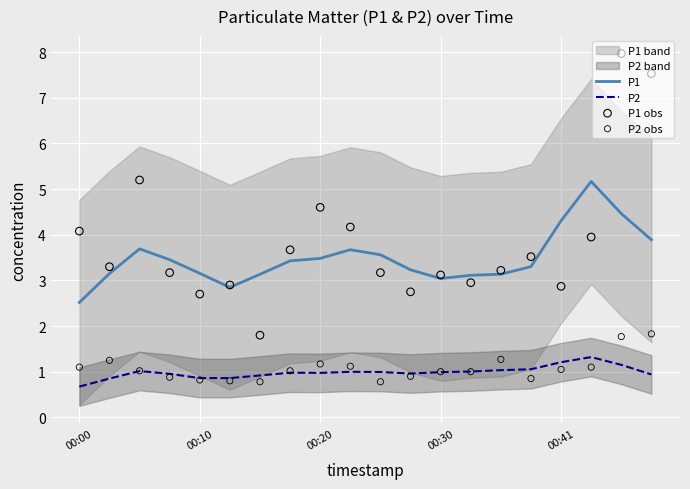

At which category is the sum across all series the highest?

18